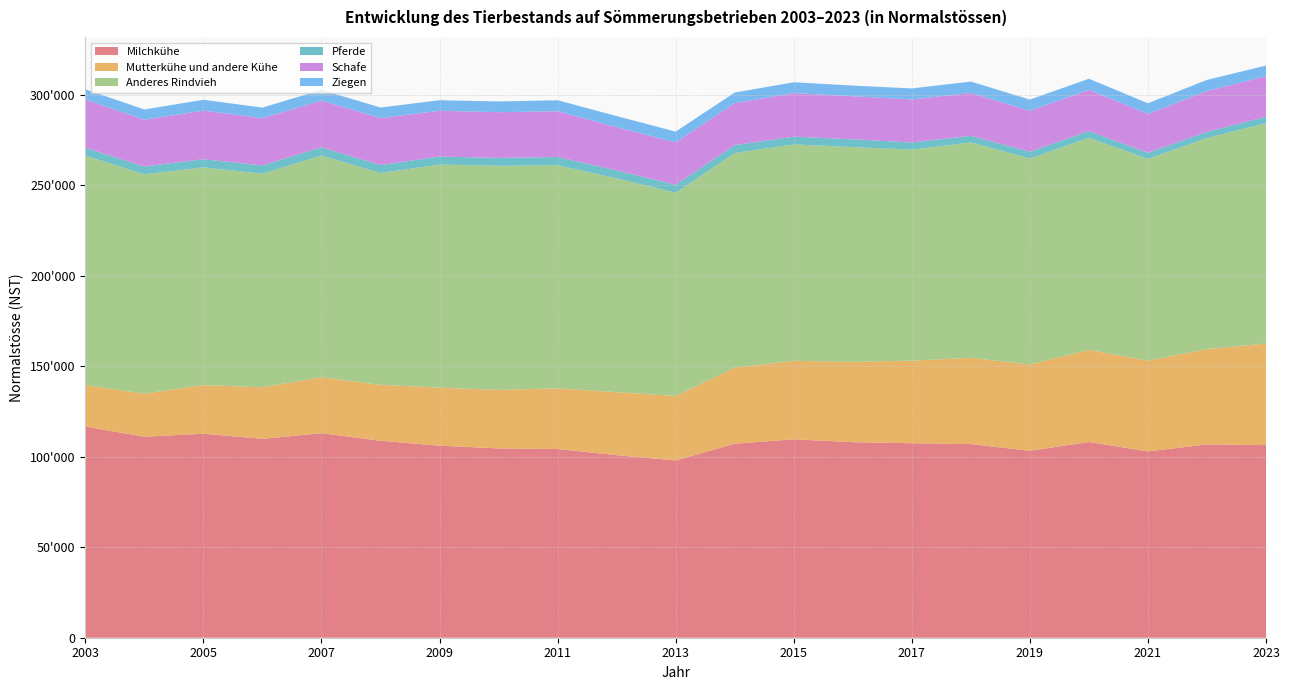

Reading left to right, list all the values displayed in this chart.

Milchkühe: 116679.0	111085.0	112720.0	109894.0	113014.0	108863.0	106118.0	104602.0	104269.0	100869.0	97964.0	107205.0	109639.0	108043.0	107469.0	106996.0	103319.0	108153.4	102958.8	106812.7	106432.0
Mutterkühe und andere Kühe: 22831.0	23803.0	26826.0	28512.0	30904.0	30870.0	32044.0	32343.0	33543.0	34833.0	35608.0	42064.0	43381.0	44399.0	45640.0	47660.0	47638.0	50874.6	50137.4	52724.3	56104.0
Anderes Rindvieh: 126910.0	121169.0	120352.0	118018.0	122526.0	117033.0	123294.0	123816.0	123258.0	118117.0	112340.0	118533.0	119567.0	118703.0	116581.0	119058.0	113846.0	117241.6	111466.3	116590.7	121776.0
Pferde: 4340.0	4347.0	4515.0	4558.0	4550.0	4403.0	4421.0	4376.0	4555.0	4420.0	4393.0	4396.0	4273.0	4278.0	3978.0	3599.0	3751.0	3682.6	3412.1	3431.0	3518.0
Schafe: 26633.0	25813.0	26856.0	26086.0	25803.0	25963.0	25297.0	25252.0	25264.0	23914.0	23378.0	23191.0	24095.0	23778.0	23768.0	23707.0	22613.0	22776.2	21463.2	22530.3	22439.0
Ziegen: 5662.0	5664.0	5977.0	5857.0	5926.0	5827.0	5817.0	5928.0	6104.0	6094.0	5971.0	5856.0	5969.0	5895.0	6086.0	6291.0	6181.0	6149.3	5894.5	6139.8	5886.0